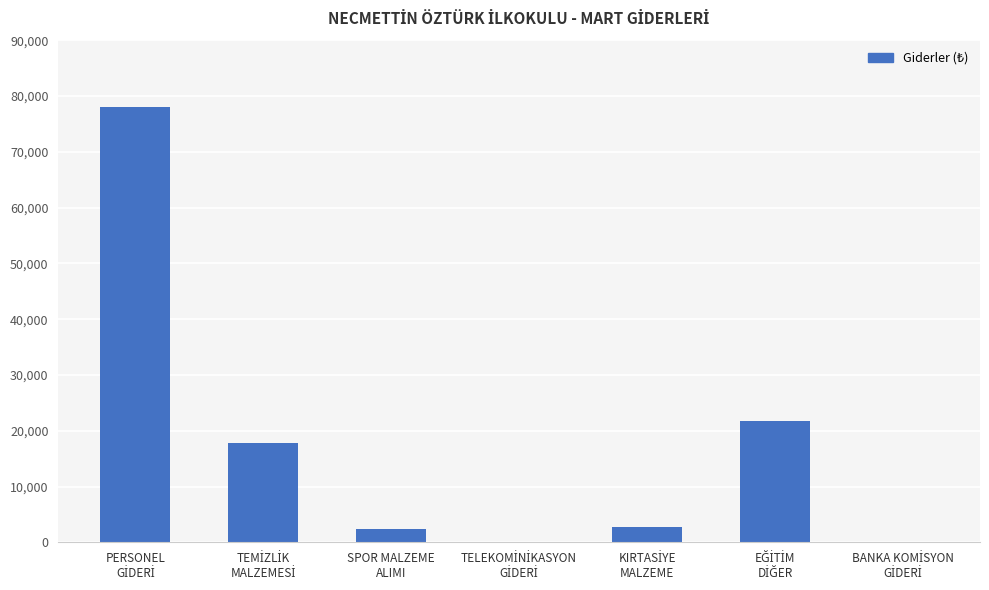

How many data points does each series have?

7